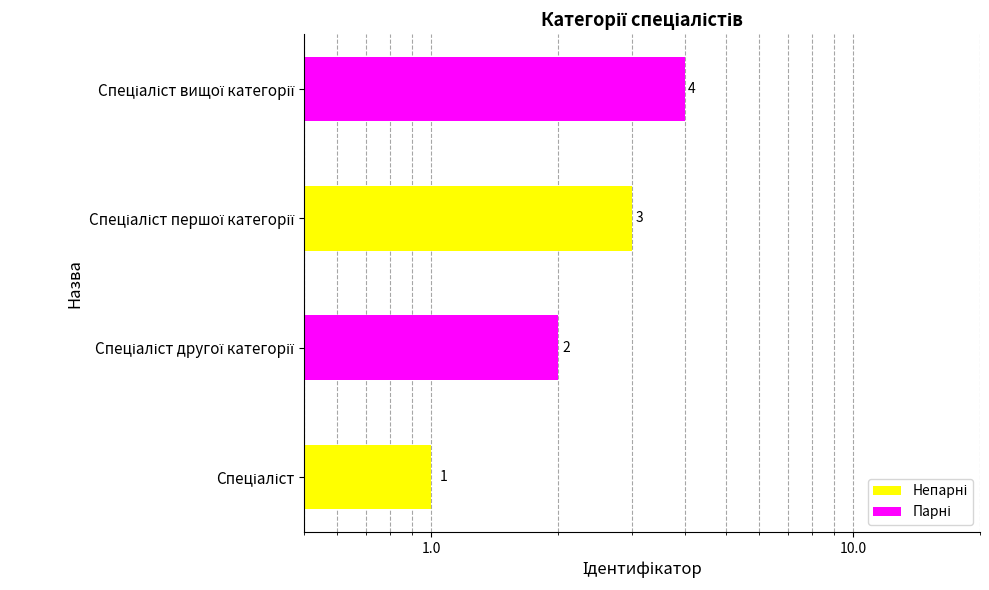

Reading left to right, transcribe all the data shown in this chart.

1	2	3	4